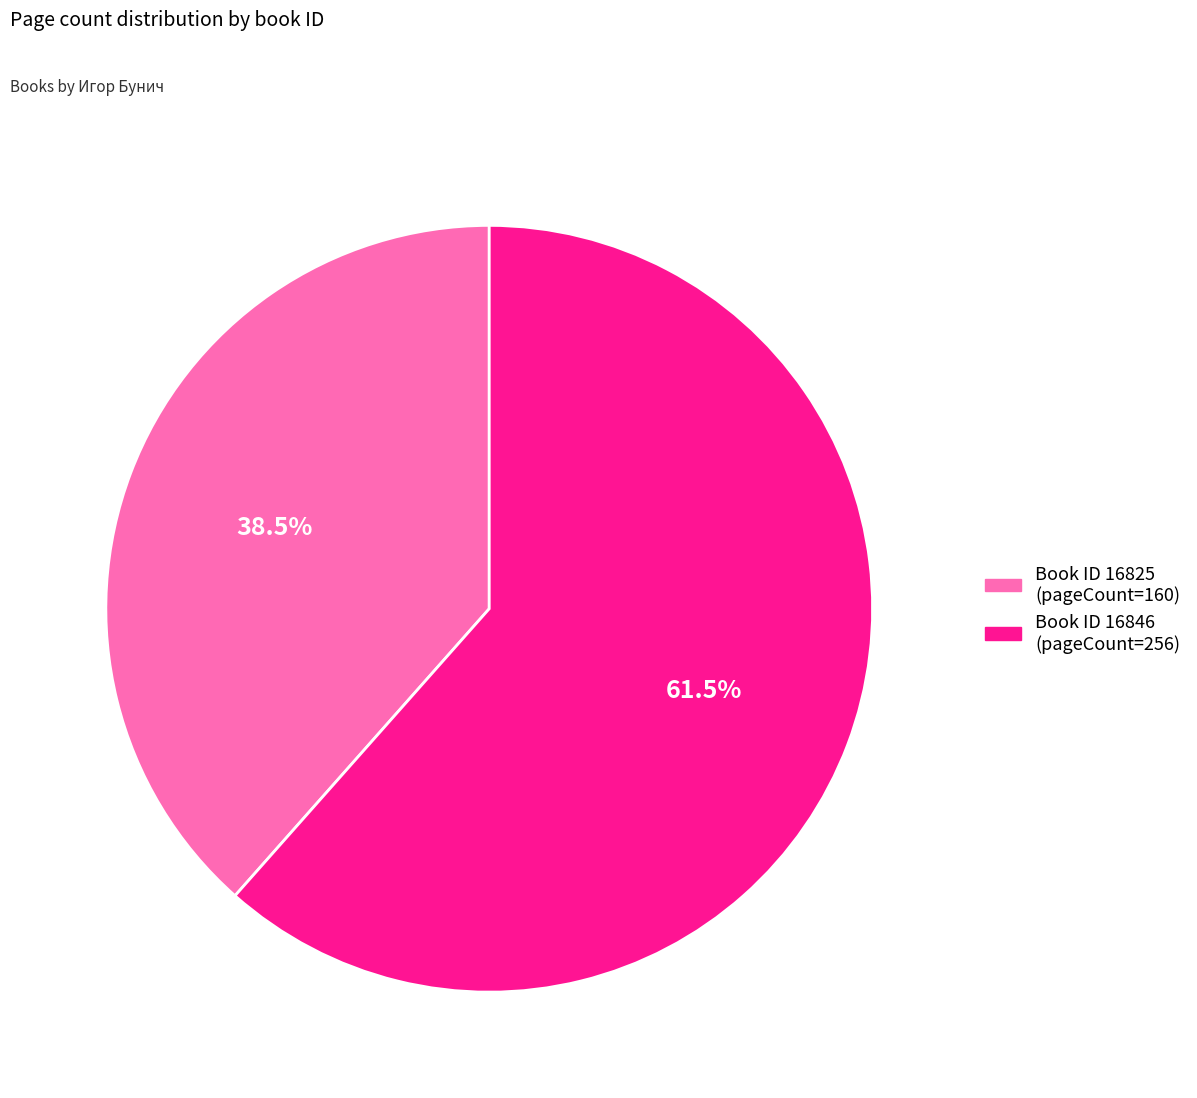

To the nearest percent, what is the average slice percentage?

50%